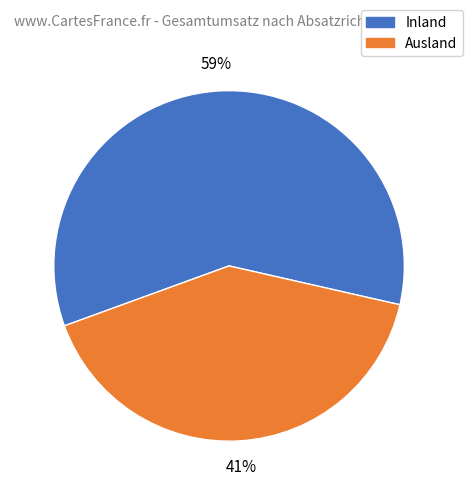

Rank the categories by value from lowest to highest.

Ausland, Inland